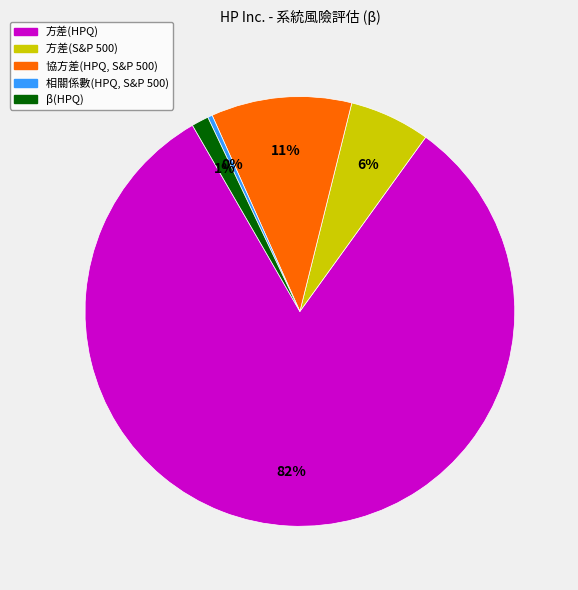

Which has a higher value, β(HPQ) or 協方差(HPQ, S&P 500)?

協方差(HPQ, S&P 500)